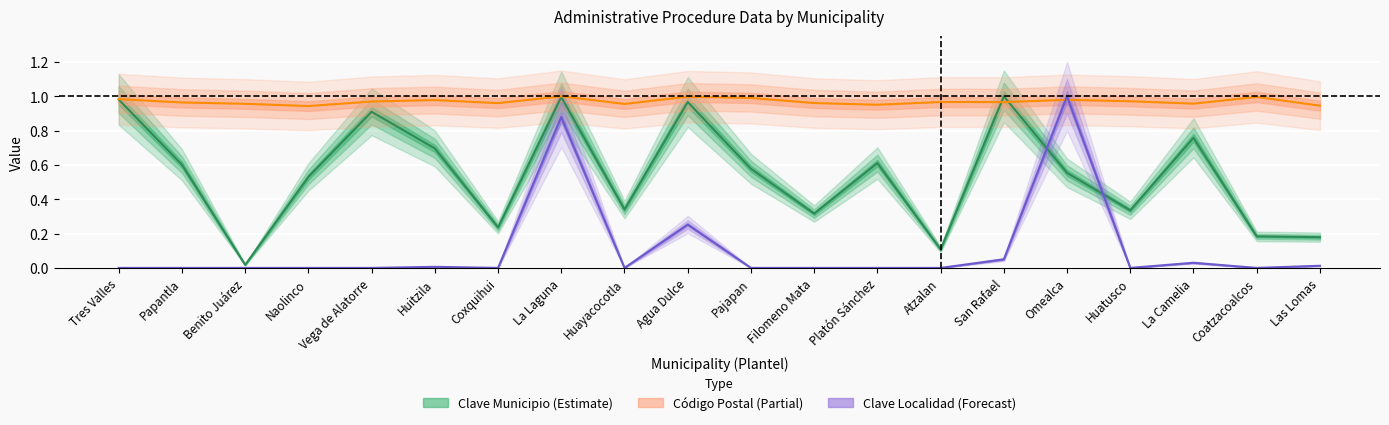

Rank the series by their average value, from lowest to highest.

Clave localidad, Clave municipio, Codigo Postal